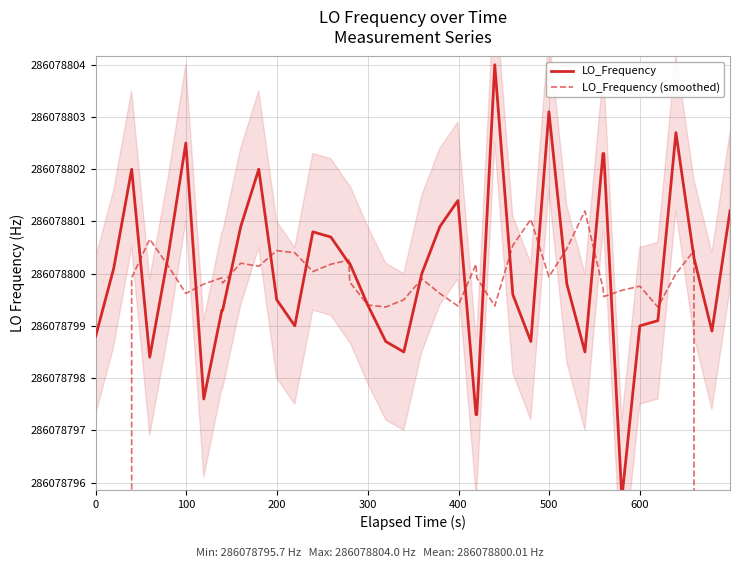

List the series in order of their overall mean, highest first.

LO_Frequency, LO_Frequency (smoothed)